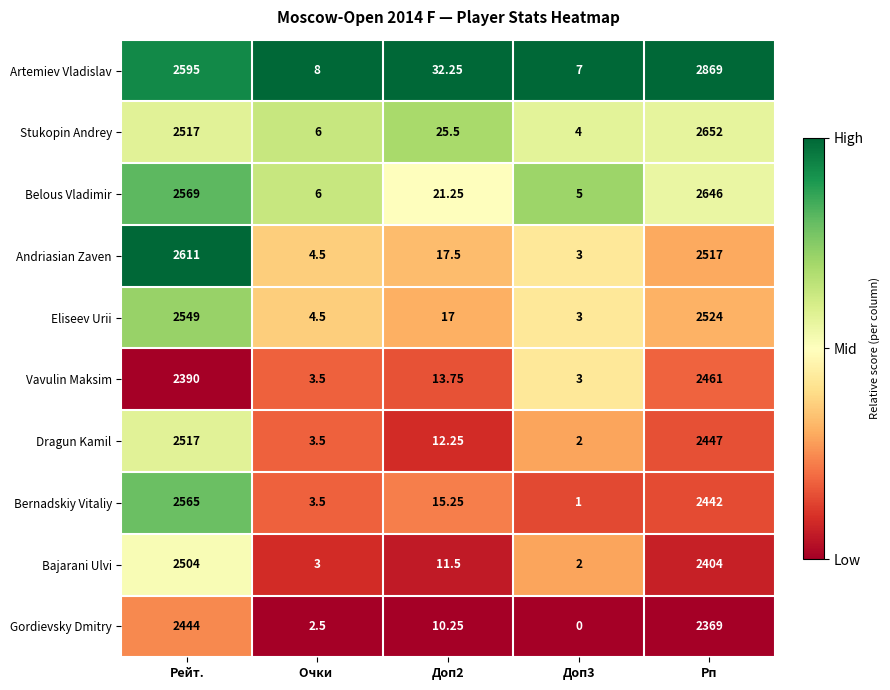

Where is Belous Vladimir nearest to the value 1325?

Рейт.